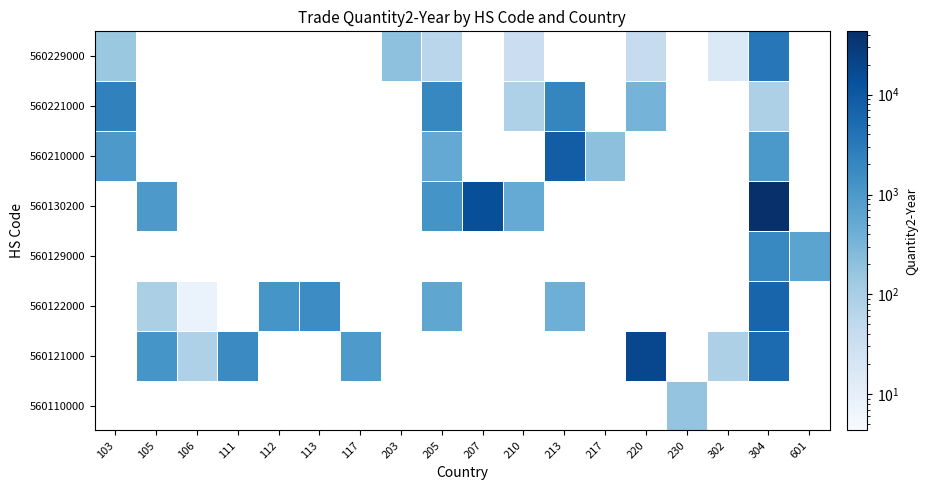

How many categories are shown in the chart?

18